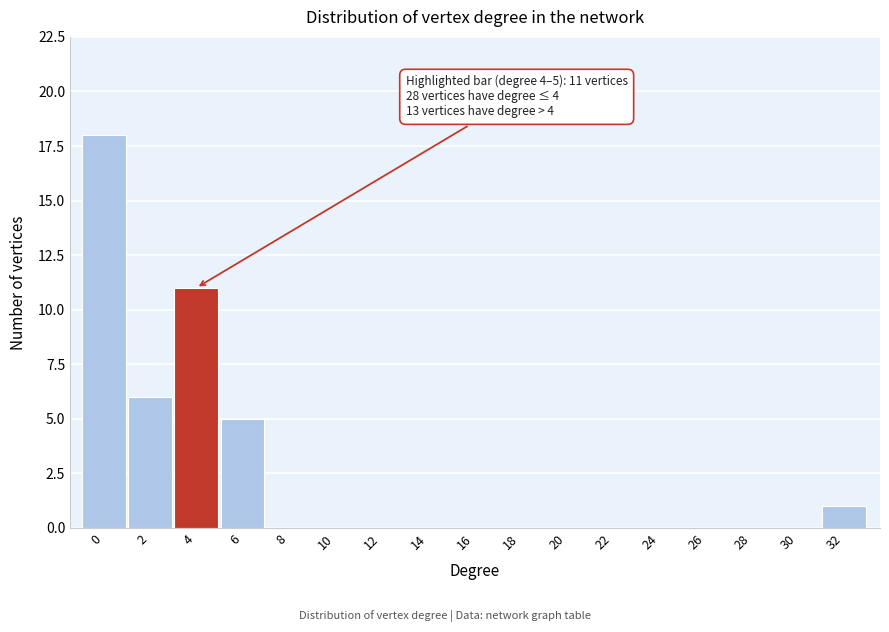

Reading right to left, what are all the values shown in this chart?

32=1	30=0	28=0	26=0	24=0	22=0	20=0	18=0	16=0	14=0	12=0	10=0	8=0	6=5	4=11	2=6	0=18